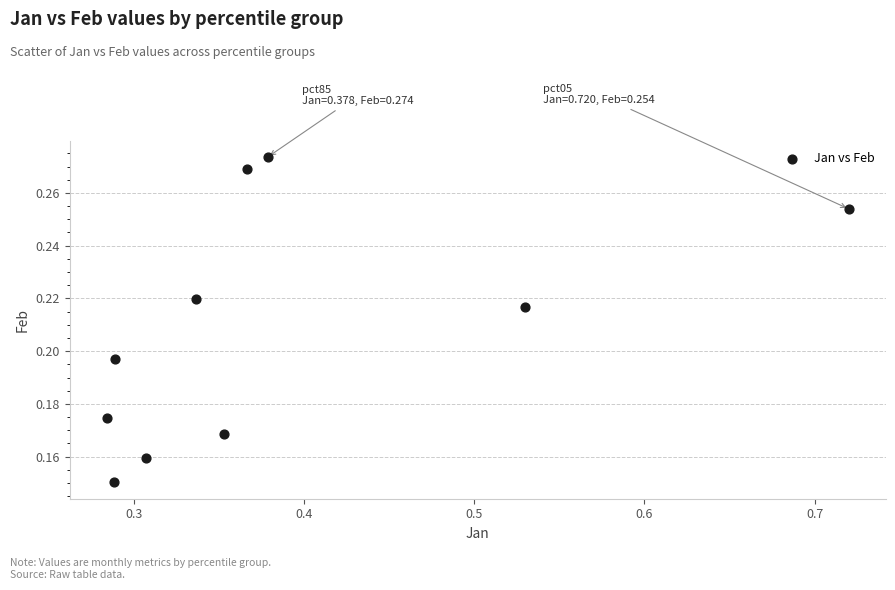

What is the range of X values (max minus min)?

0.4